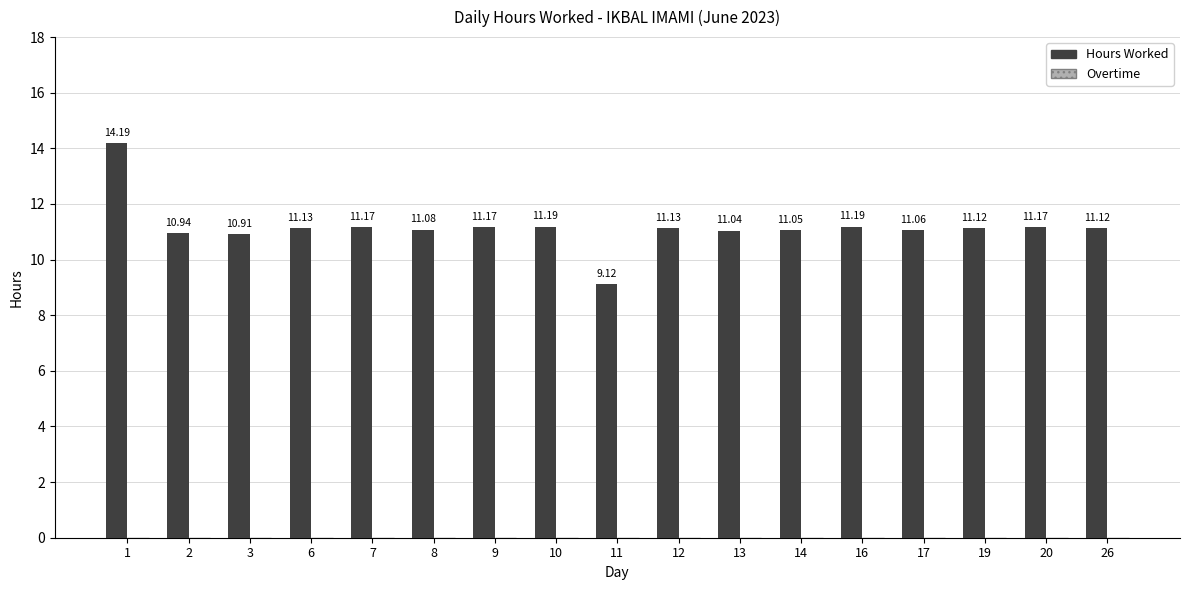

Between 26 and 9, which is larger?

9